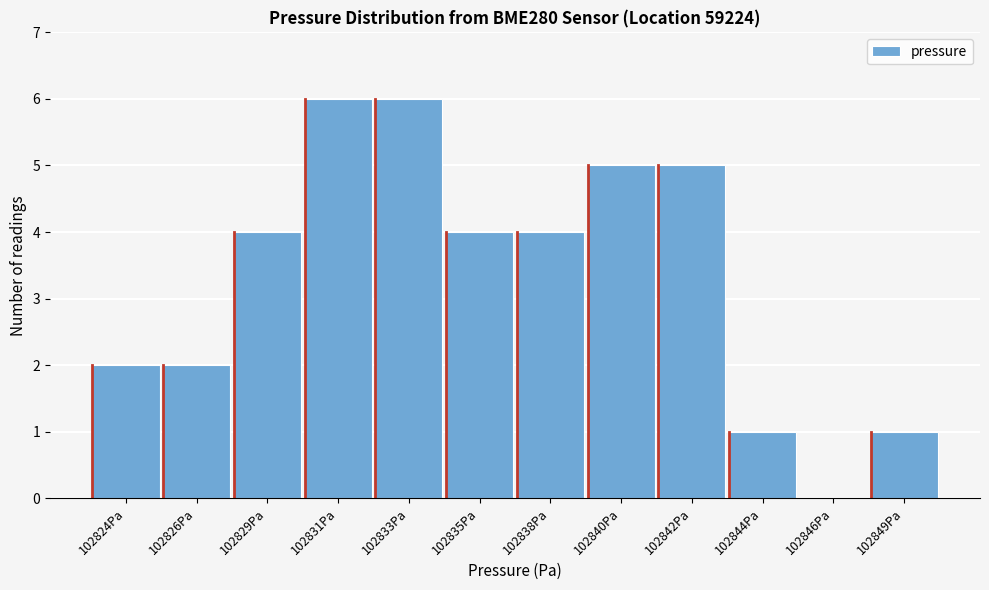

Reading right to left, extract all data points from this chart.

102849Pa=1	102846Pa=0	102844Pa=1	102842Pa=5	102840Pa=5	102838Pa=4	102835Pa=4	102833Pa=6	102831Pa=6	102829Pa=4	102826Pa=2	102824Pa=2